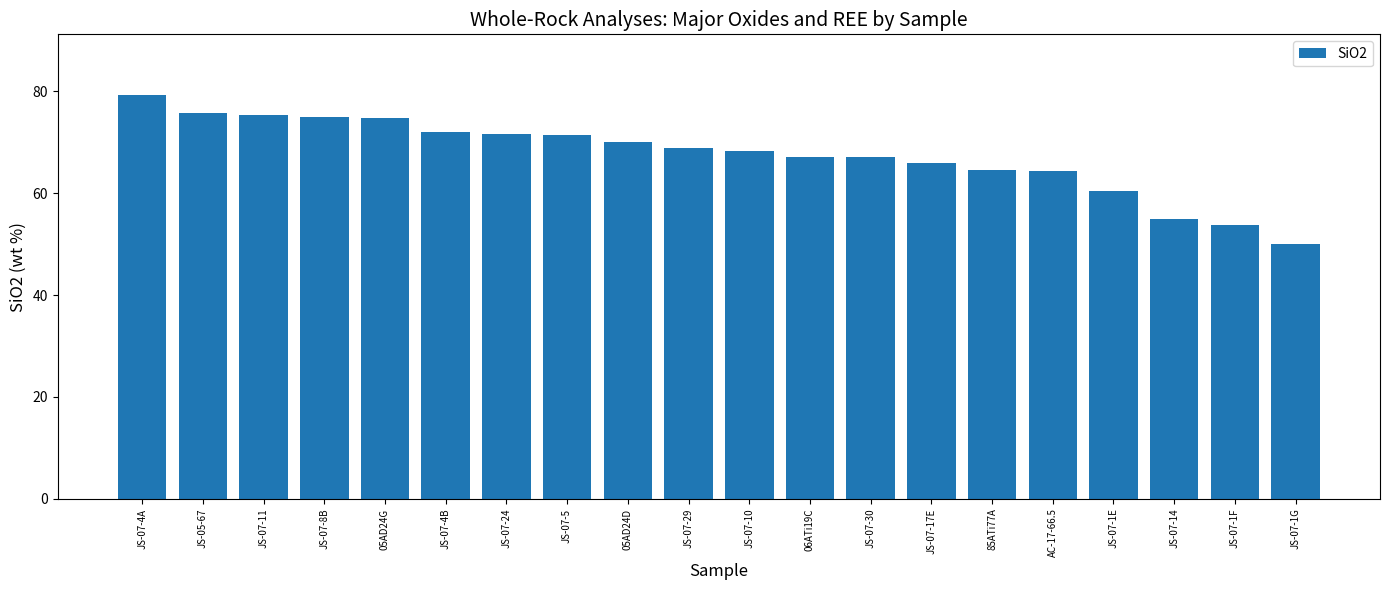

Is it true that the value at JS-07-10 is 68.3?

True